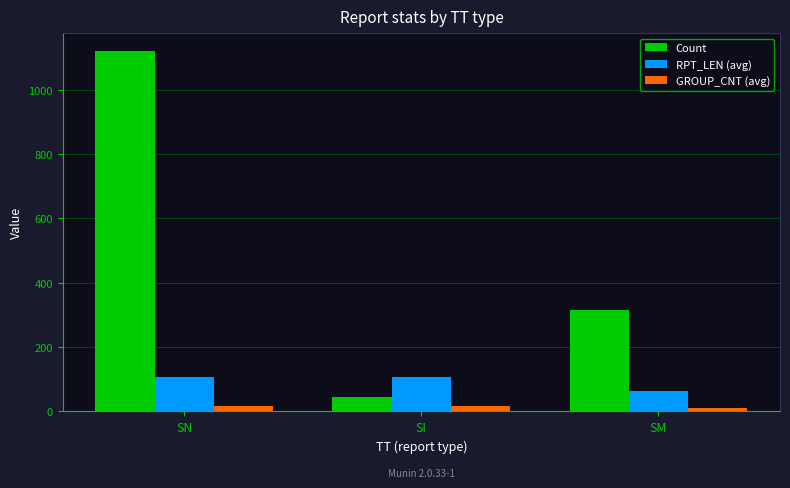

Are the bars horizontal?

No